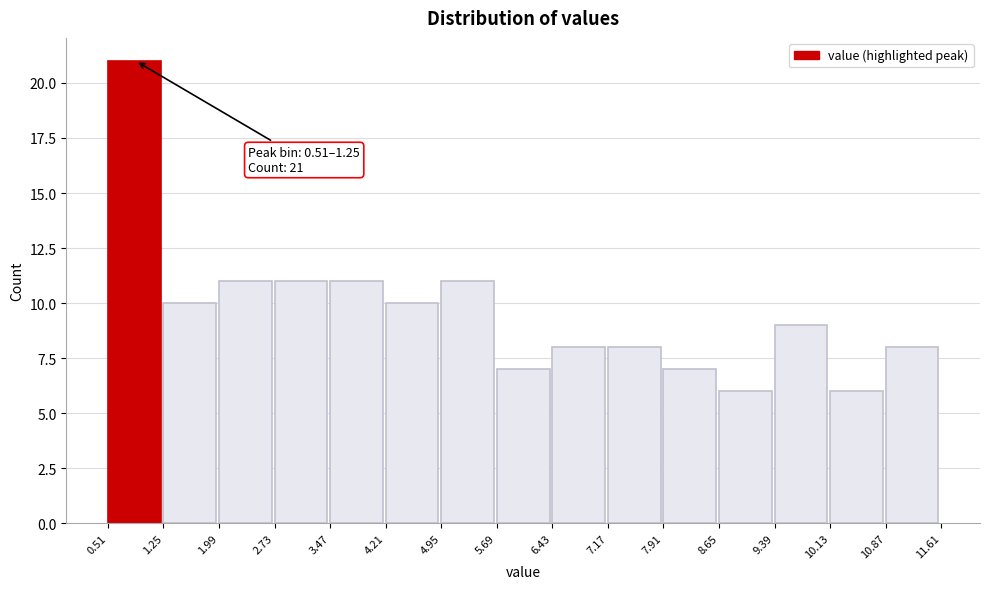

Which range on the x-axis has the tallest bar?

0.51 to 1.25